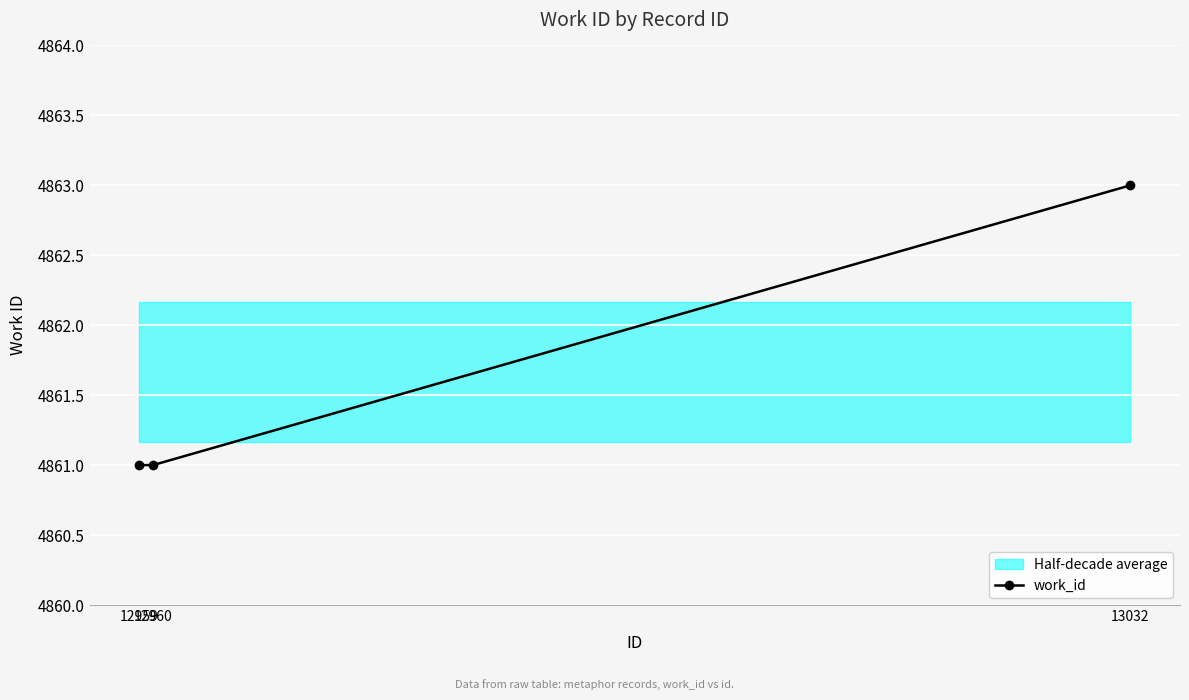

Reading right to left, extract all data points from this chart.

13032=4863	12960=4861	12959=4861